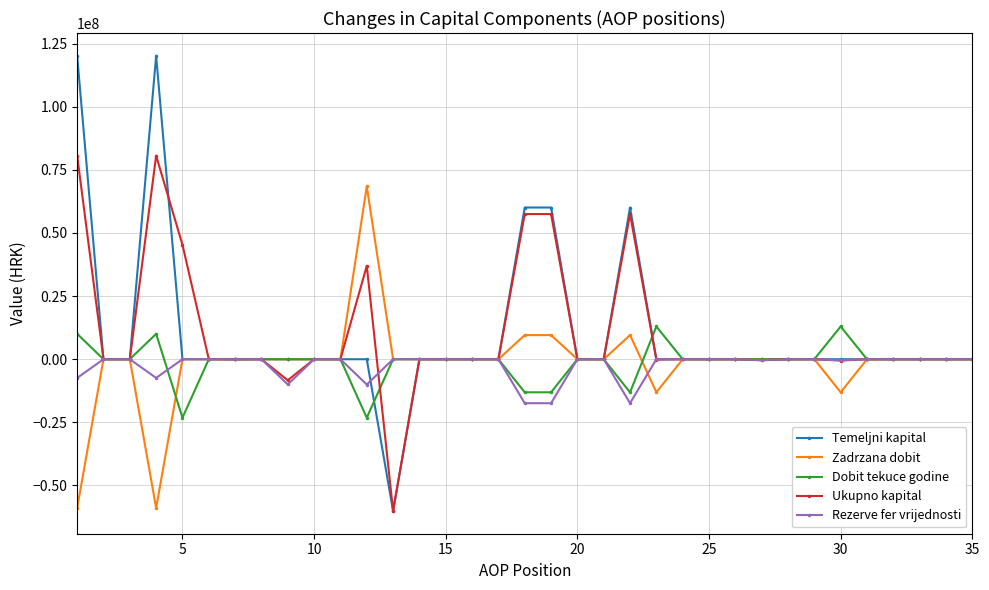

At how many categories does at least one series exceed 32012893?

7